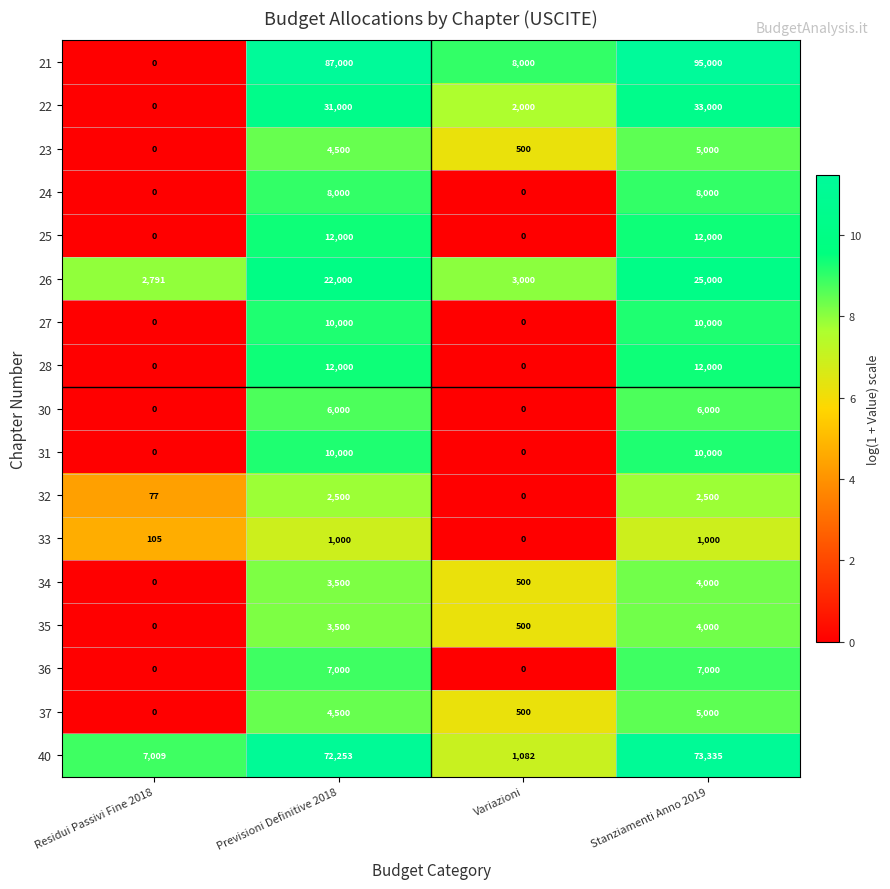

True or false: 26 has a value of 42689 at Stanziamenti Anno 2019.

False